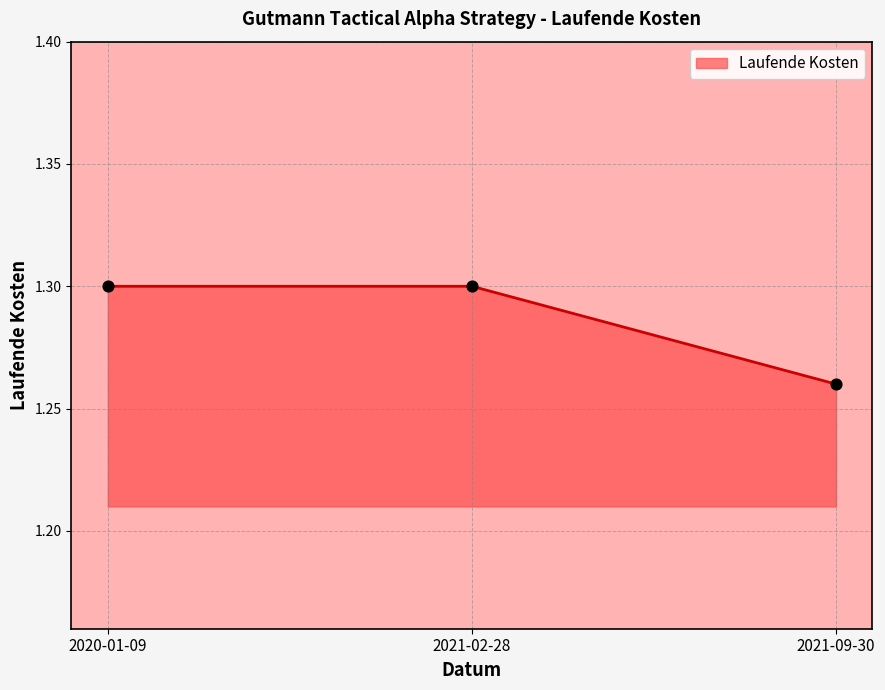

What is the ratio of the value at 2021-02-28 to the value at 2021-09-30?

1.0